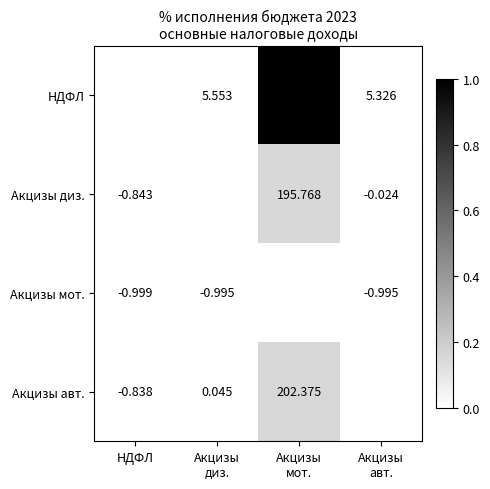

Which series changed the most between Акцизы диз. and Акцизы мот.?

НДФЛ